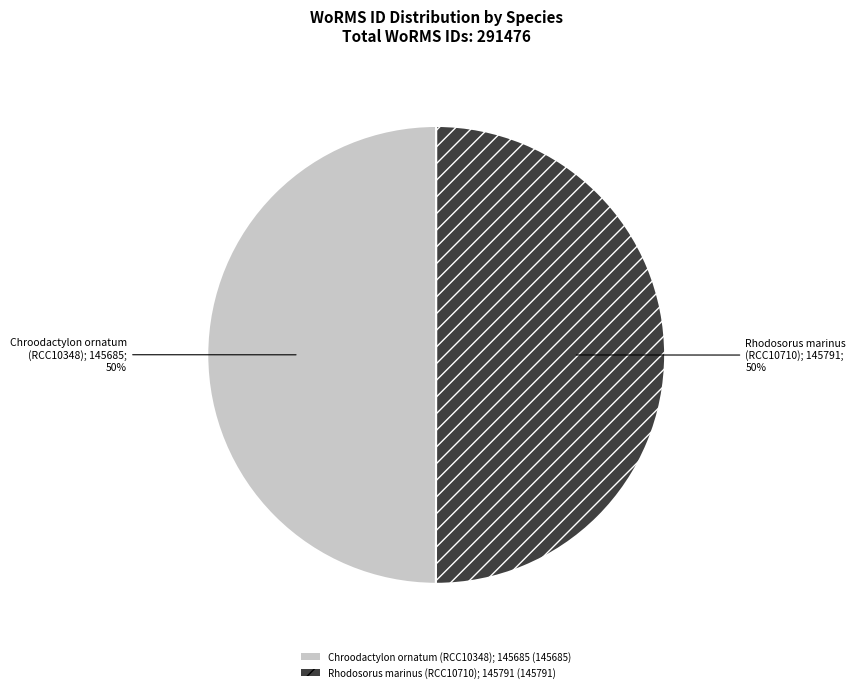

Is the sum of Rhodosorus marinus (RCC10710); 145791 and Chroodactylon ornatum (RCC10348); 145685 greater than half?

Yes